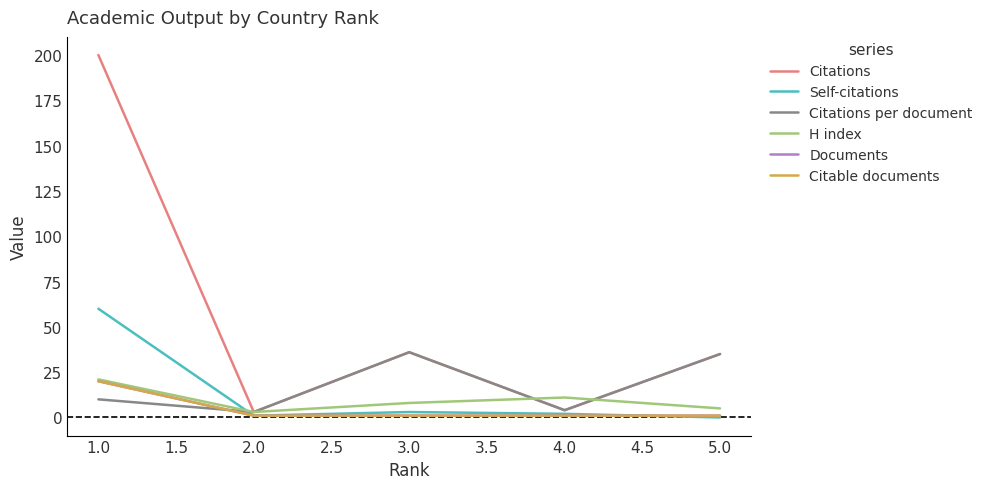

Which series has the largest range (max minus min)?

Citations